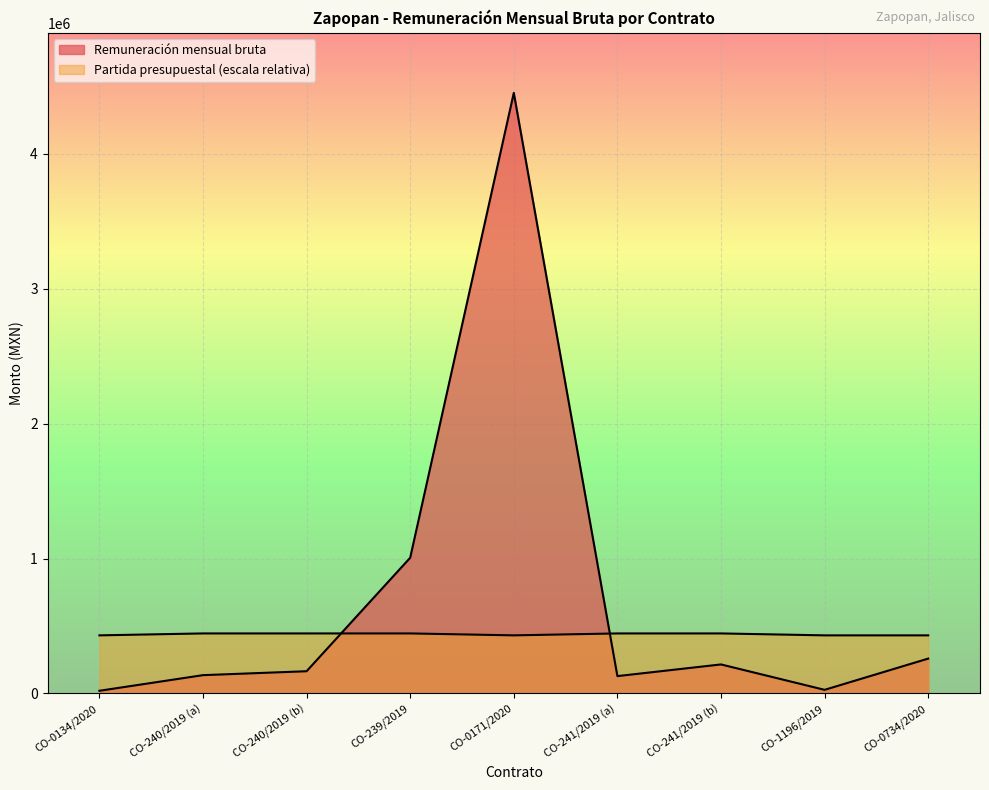

What are all the series names shown in the legend?

Remuneración mensual bruta, Partida presupuestal